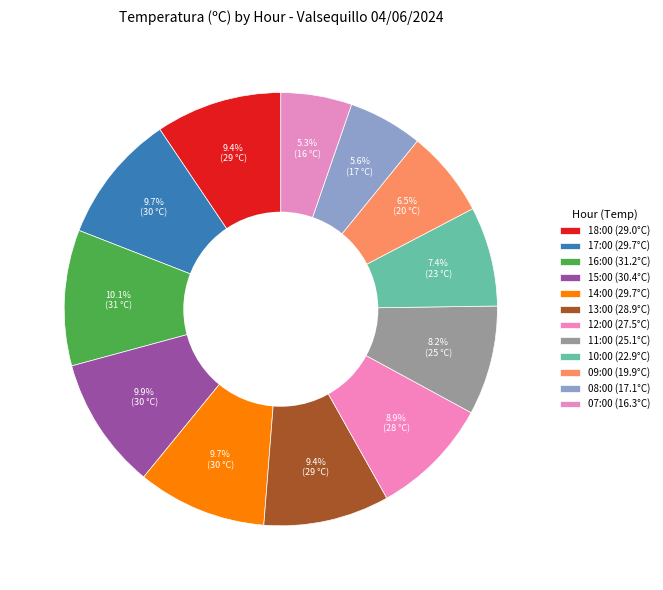

To the nearest percent, what percentage of the pie is 14:00?

10%